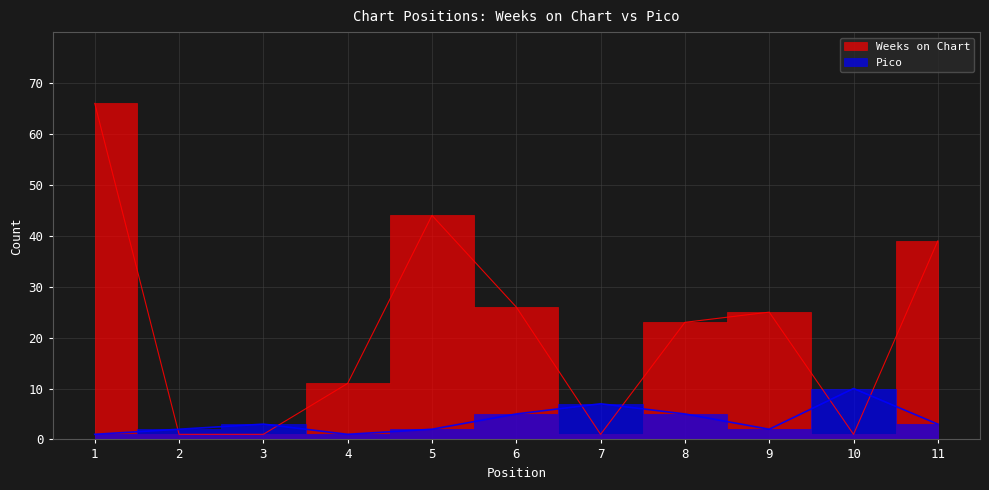

At which category does Weeks on Chart reach its first local peak?

5